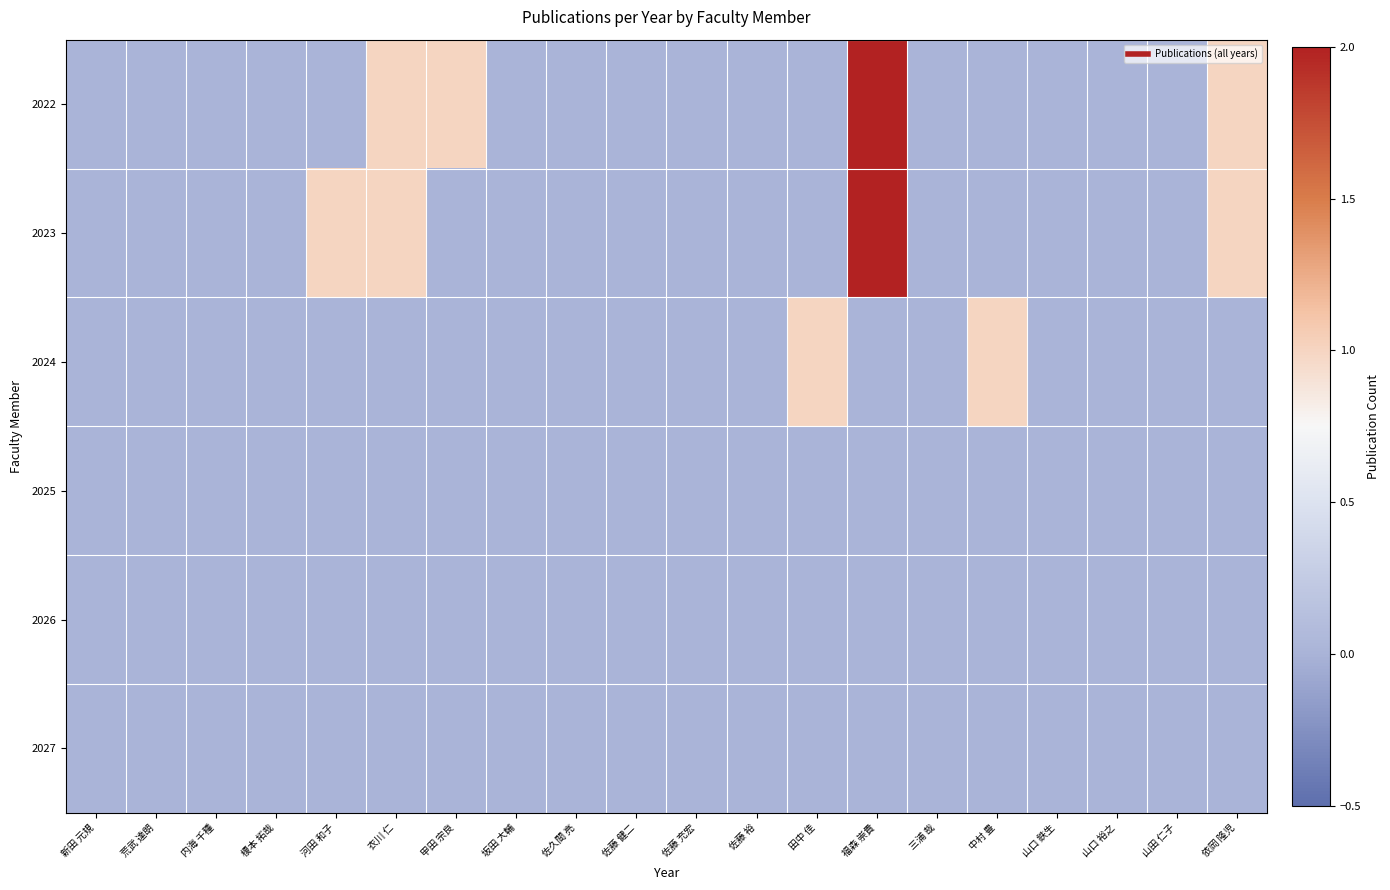

Between 依岡 隆児 and 坂田 大輔, which is larger?

依岡 隆児